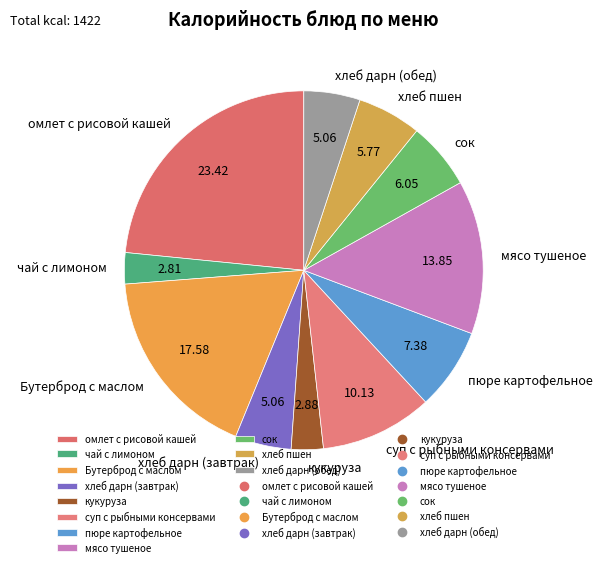

Combined, do чай с лимоном and омлет с рисовой кашей account for over 50%?

No